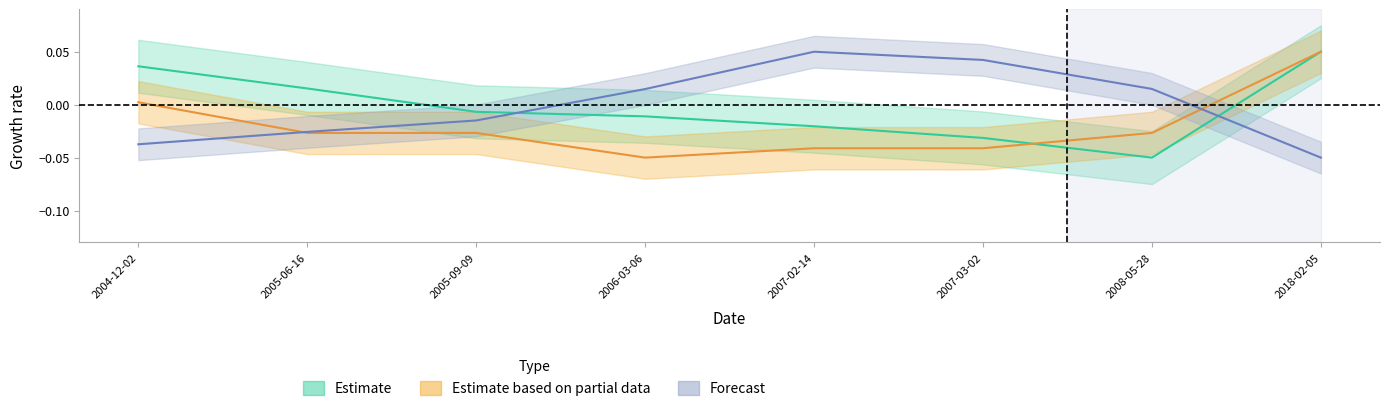

What position from the right is 2005-09-09?

6